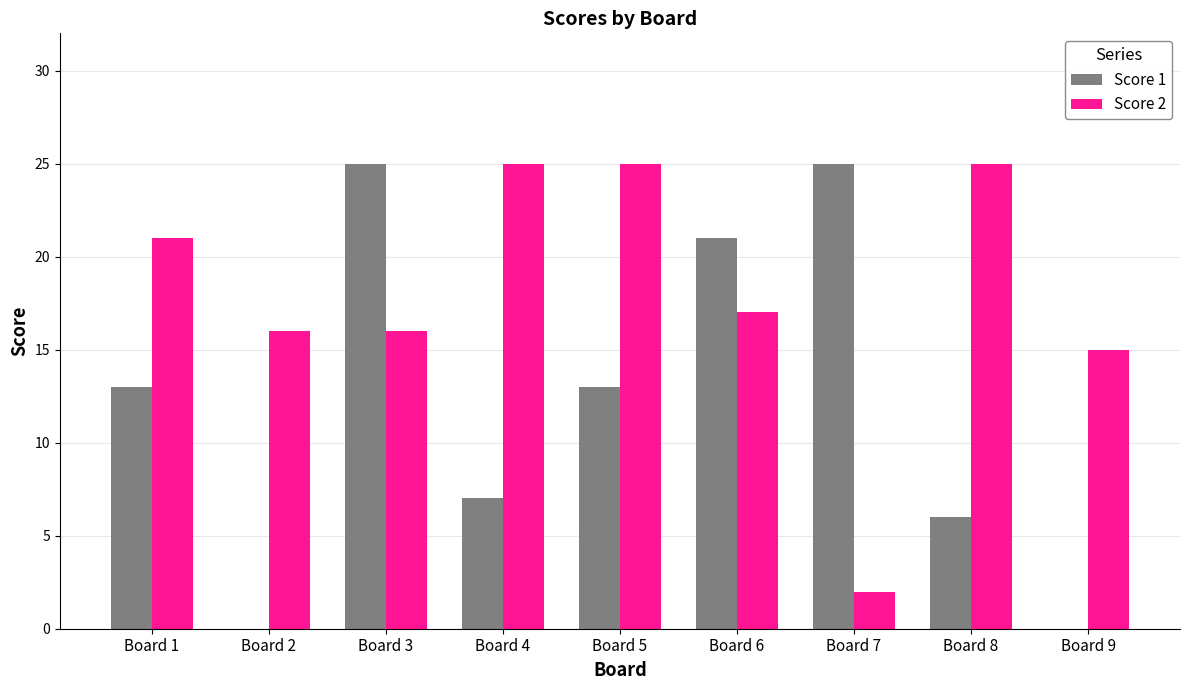

What is the greatest value displayed?

25